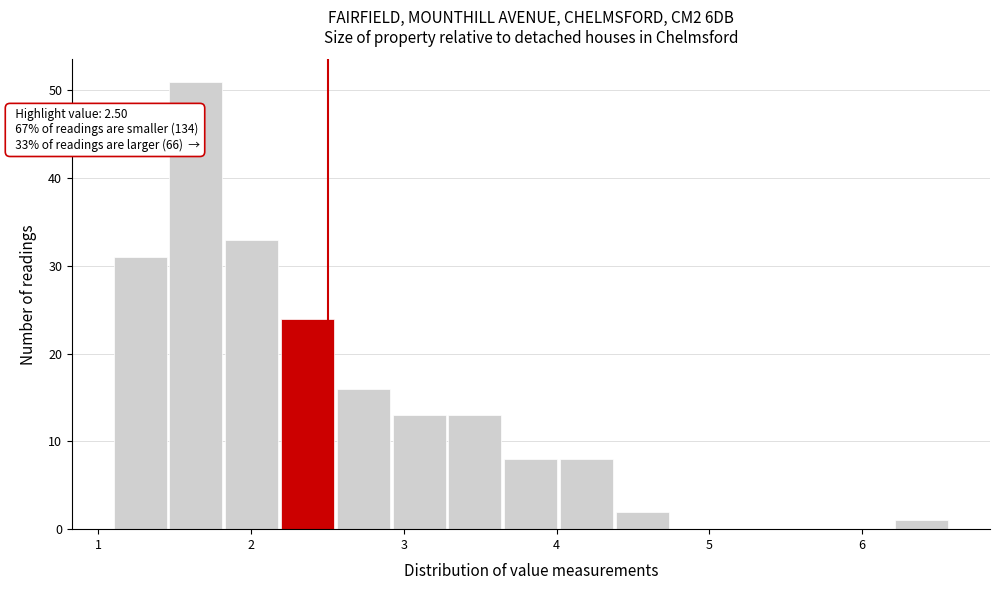

Read against the x-axis, roughly where is the centre of the tallest bar?

1.6